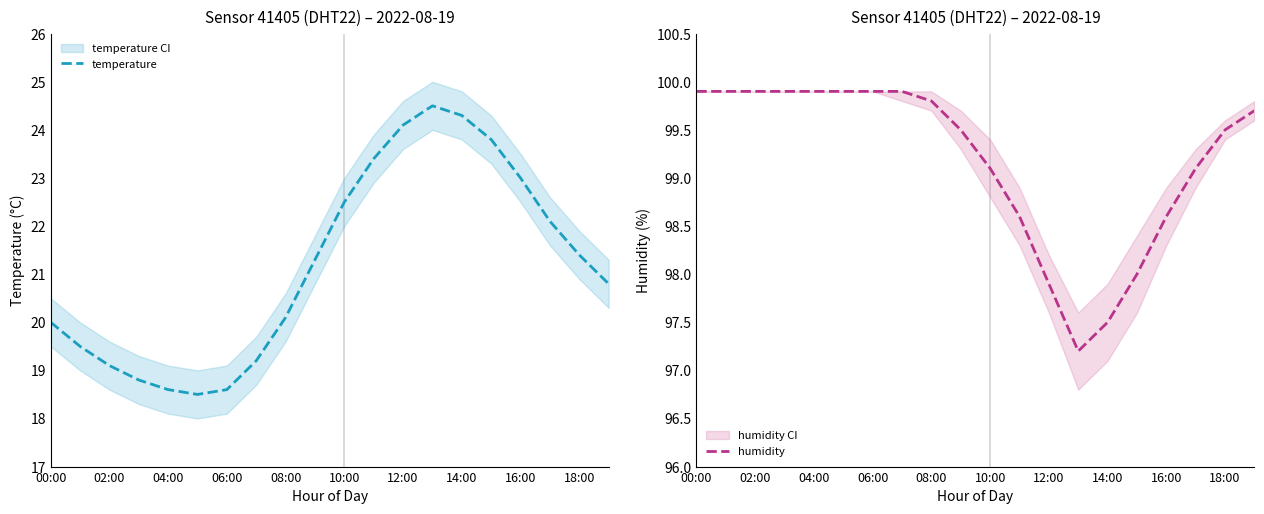

What is the highest value of the temperature series?

24.5